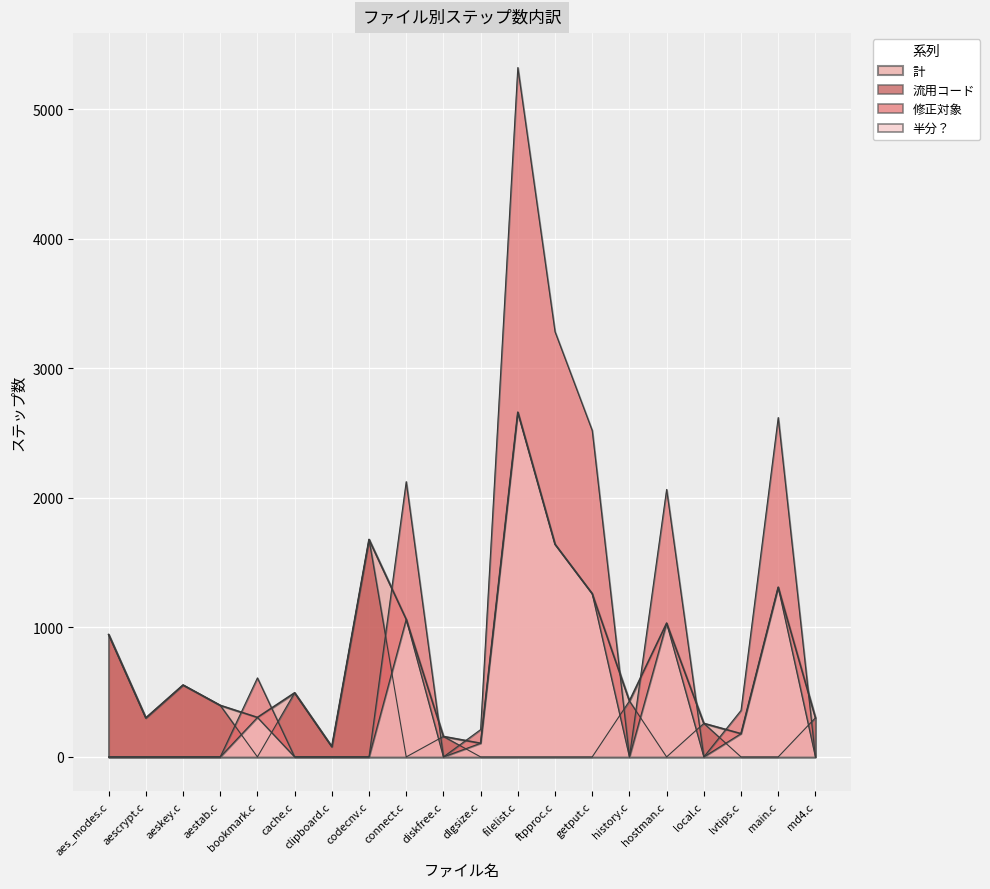

How many categories are shown in the chart?

20